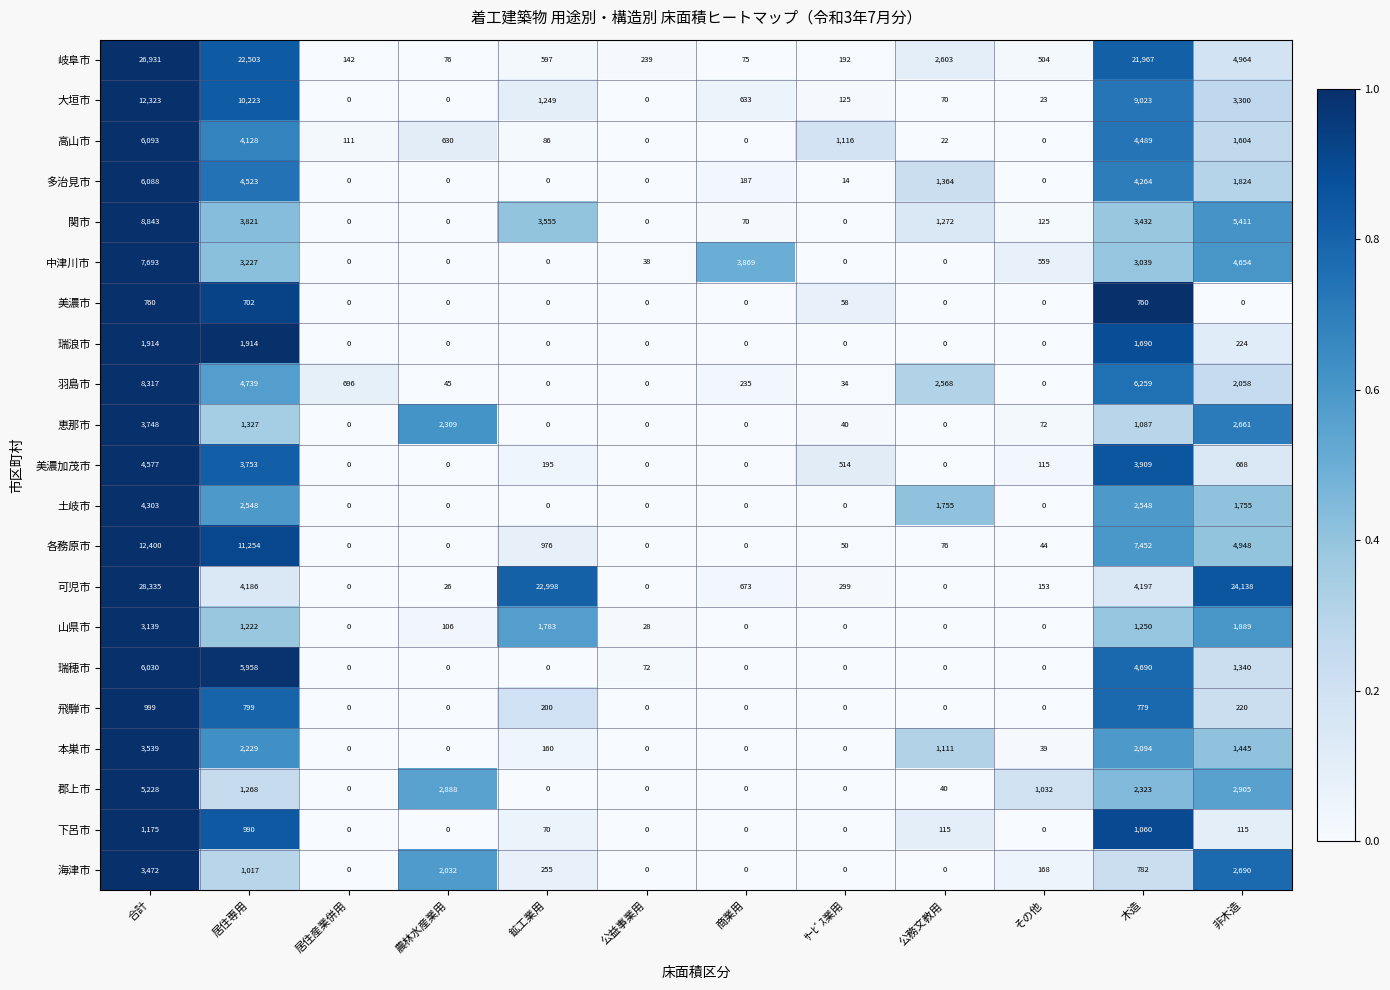

The value of 飛騨市 at 公務文教用 is 0. True or false?

True